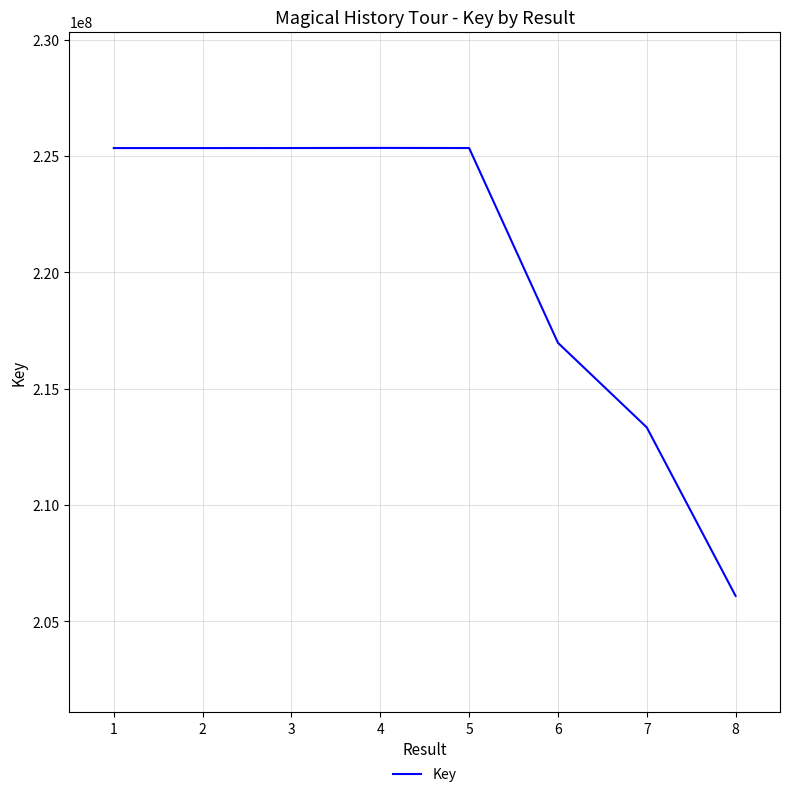

Is it true that the value at 6 is 307125533?

False